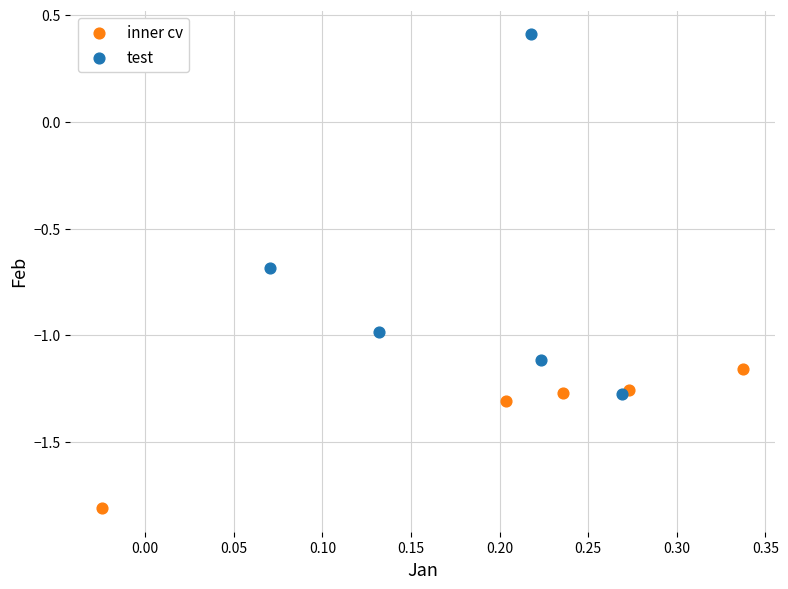

Which series contains the lowest Y value?

inner cv